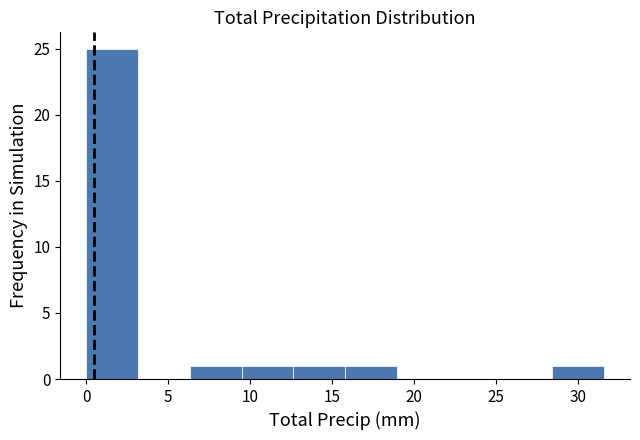

Reading left to right, list every bar in this chart as the range it spans on the x-axis followed by its height. Neither the bar edges nor the heights are printed on the chart, so give them approximately, as read against the axes.

0.0 to 3.0: 25
3.0 to 6.5: 0
6.5 to 9.5: 1
9.5 to 12.5: 1
12.5 to 16.0: 1
16.0 to 19.0: 1
19.0 to 22.0: 0
22.0 to 25.5: 0
25.5 to 28.5: 0
28.5 to 31.5: 1